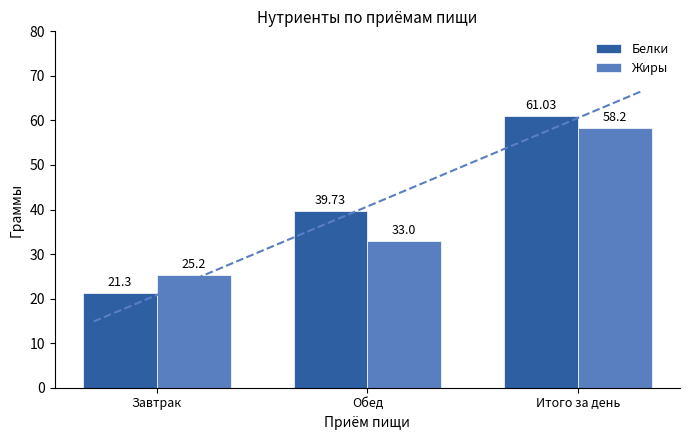

List the labels in order of Жиры value, smallest first.

Завтрак, Обед, Итого за день